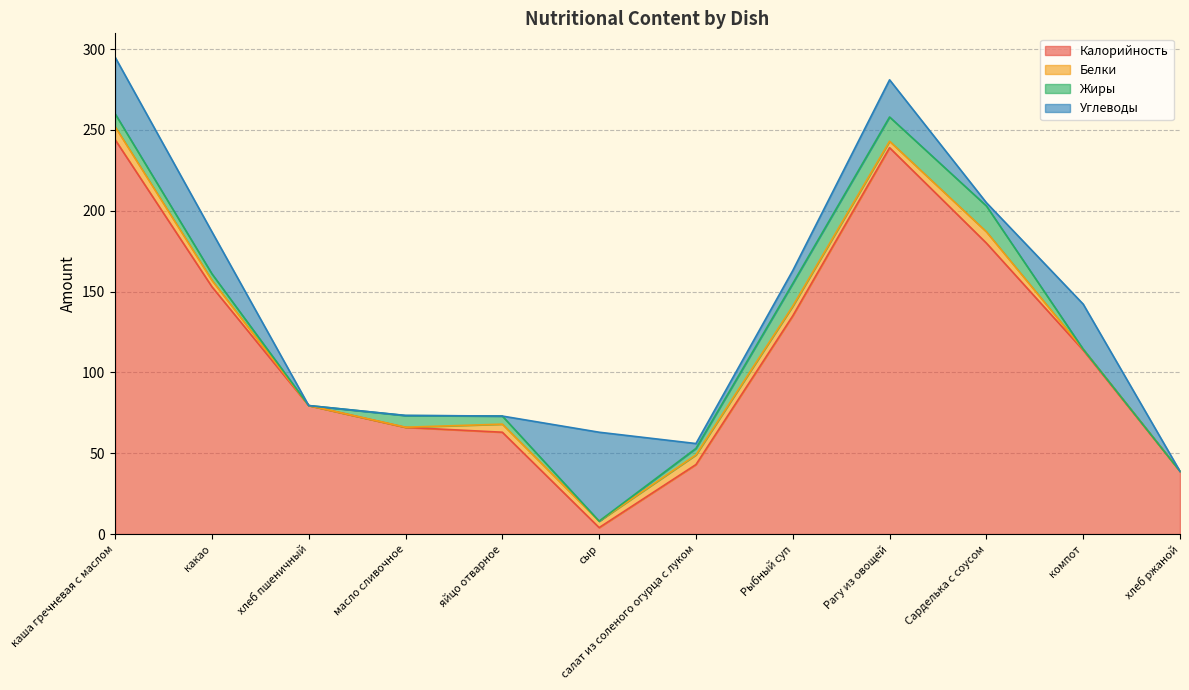

Where does the Белки series first go above 4?

каша гречневая с маслом